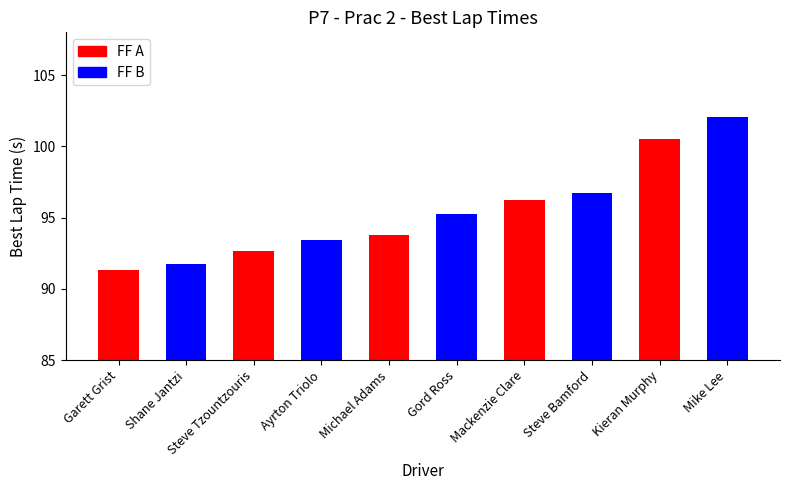

What is the change in value from Ayrton Triolo to Mackenzie Clare?

+2.8